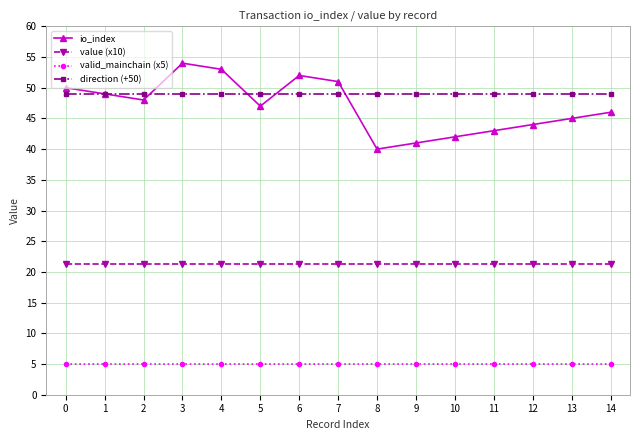

Which category has the highest value across all series?

3